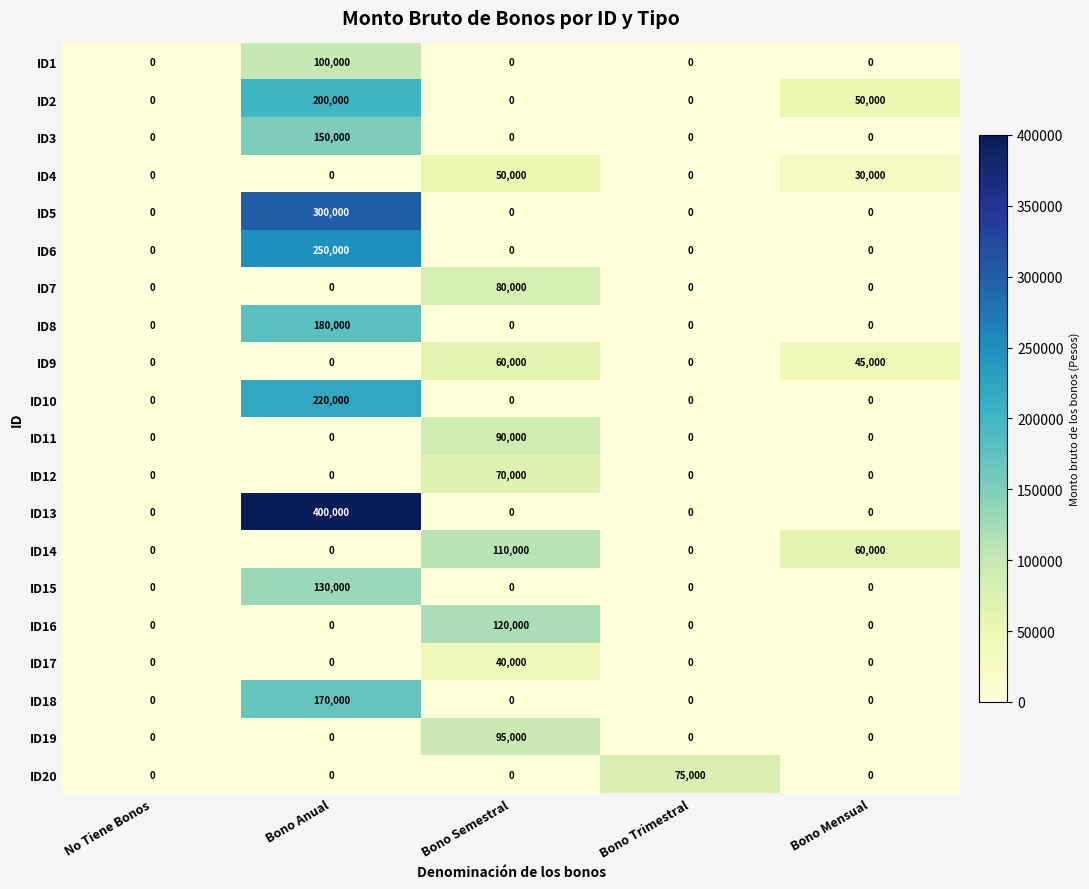

Is it true that ID13 equals -225293 at Bono Mensual?

False